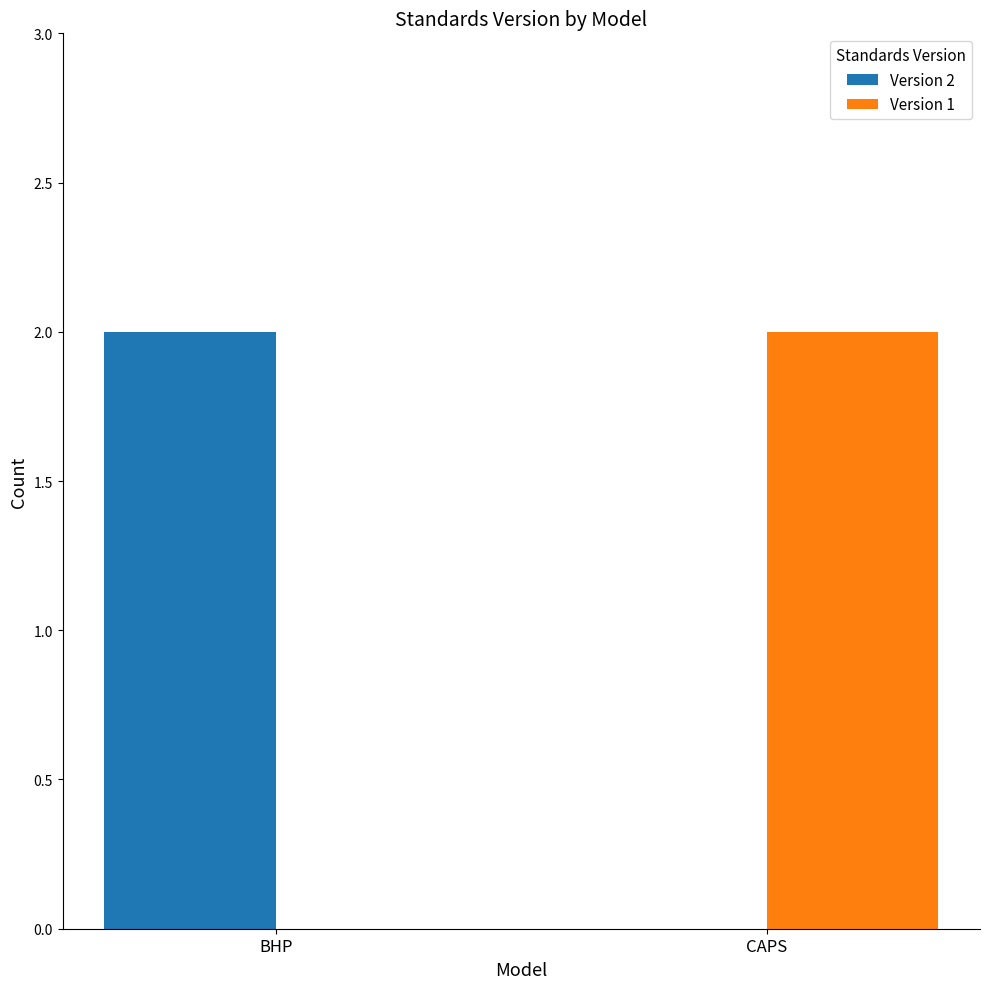

The value of Version 1 at CAPS is 3. True or false?

False